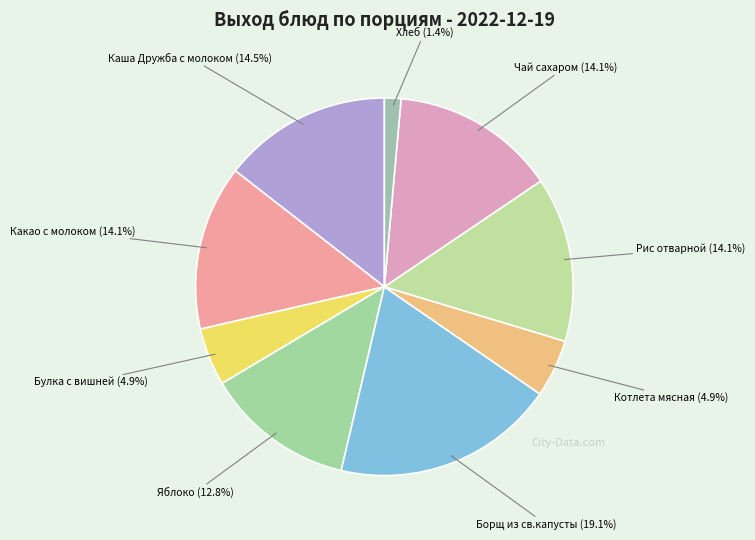

True or false: Хлеб accounts for 1% of the total.

True